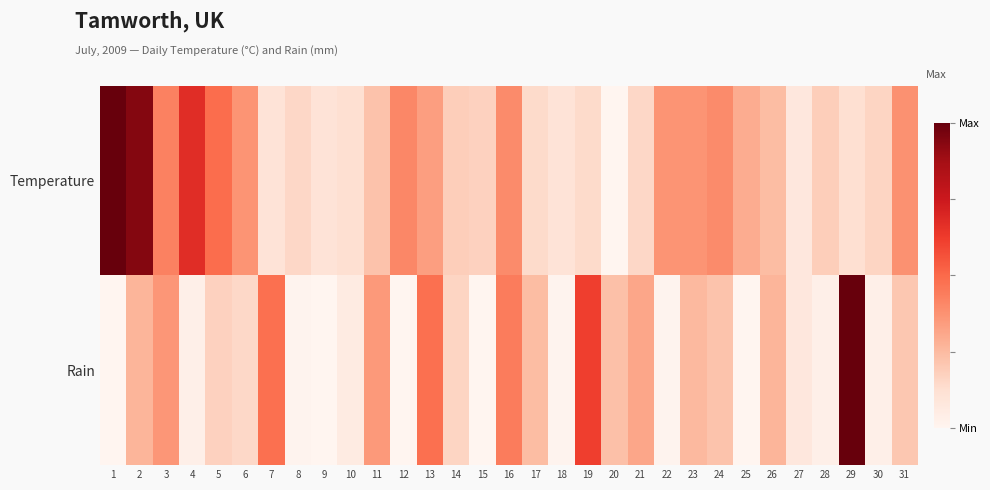

Reading left to right, extract all data points from this chart.

Temperature: 1=1.0	2=0.9	3=0.4	4=0.7	5=0.5	6=0.4	7=0.1	8=0.2	9=0.1	10=0.1	11=0.2	12=0.4	13=0.3	14=0.2	15=0.2	16=0.4	17=0.1	18=0.1	19=0.1	20=0.0	21=0.2	22=0.4	23=0.4	24=0.4	25=0.3	26=0.2	27=0.1	28=0.2	29=0.1	30=0.2	31=0.4
Rain: 1=0.0	2=0.3	3=0.4	4=0.0	5=0.2	6=0.2	7=0.5	8=0.0	9=0.0	10=0.1	11=0.4	12=0.0	13=0.5	14=0.2	15=0.0	16=0.4	17=0.2	18=0.0	19=0.6	20=0.2	21=0.3	22=0.0	23=0.3	24=0.2	25=0.0	26=0.3	27=0.1	28=0.0	29=1.0	30=0.0	31=0.2